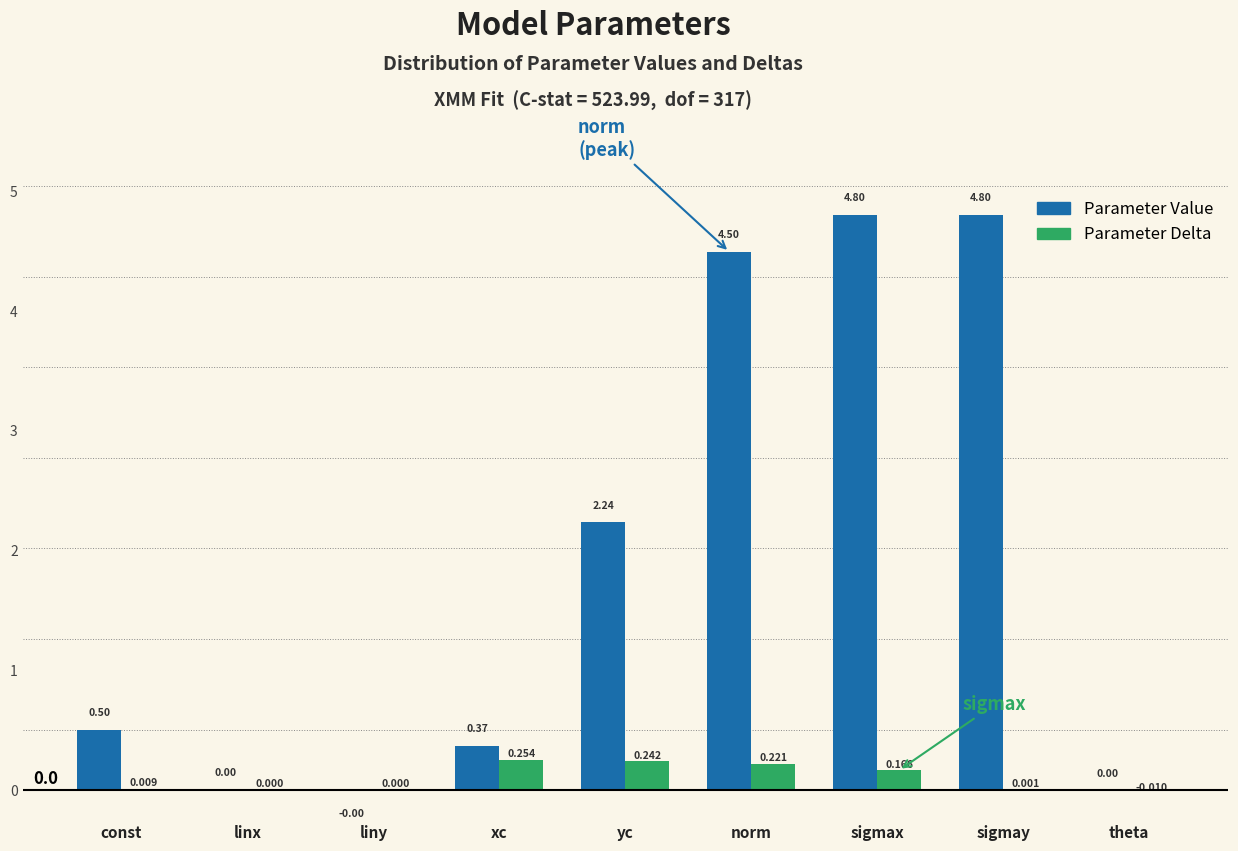

Between const and liny, which series saw the biggest shift?

Parameter Value